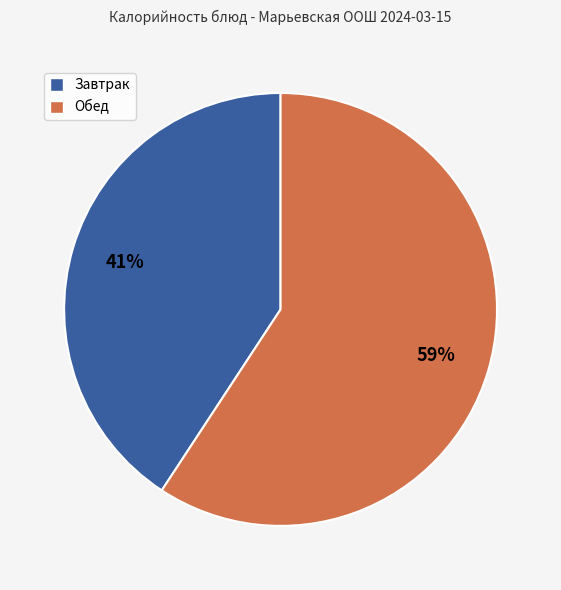

Is there any slice that represents more than half of the pie?

Yes